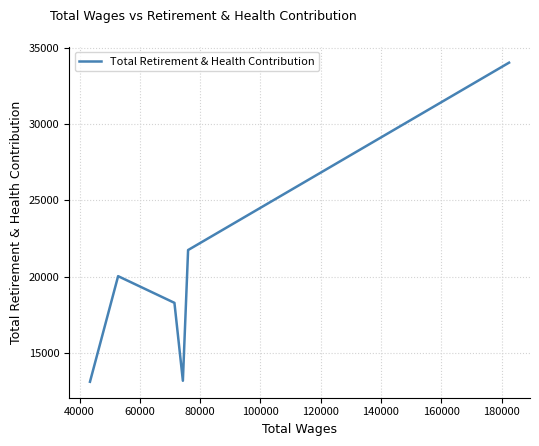

How many interior local valleys (lower than both neighbors) does the data have?

1